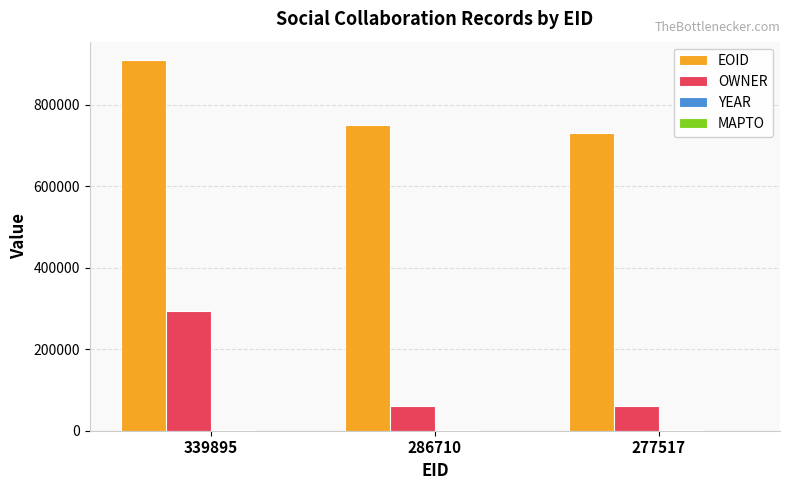

At which category is the sum across all series the highest?

339895